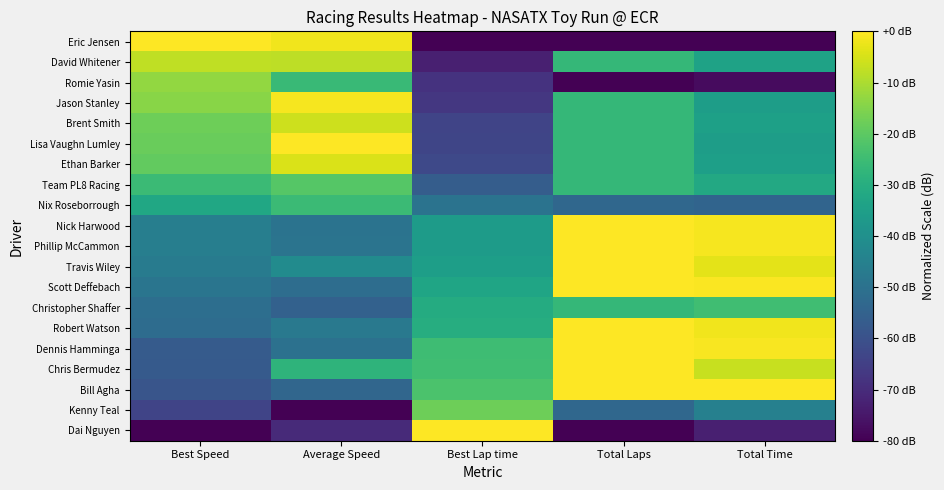

At how many categories does at least one series exceed -32?

5